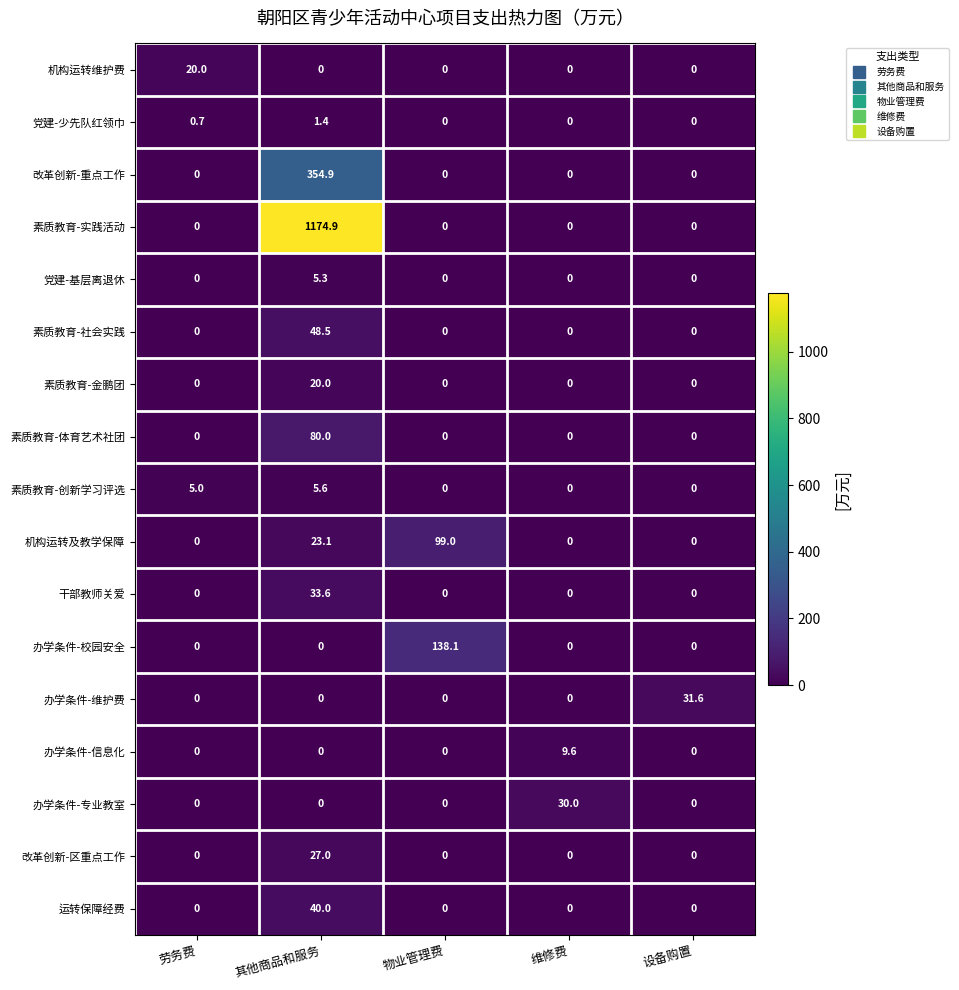

Is it true that 素质教育-社会实践 equals 0.0 at 物业管理费?

True